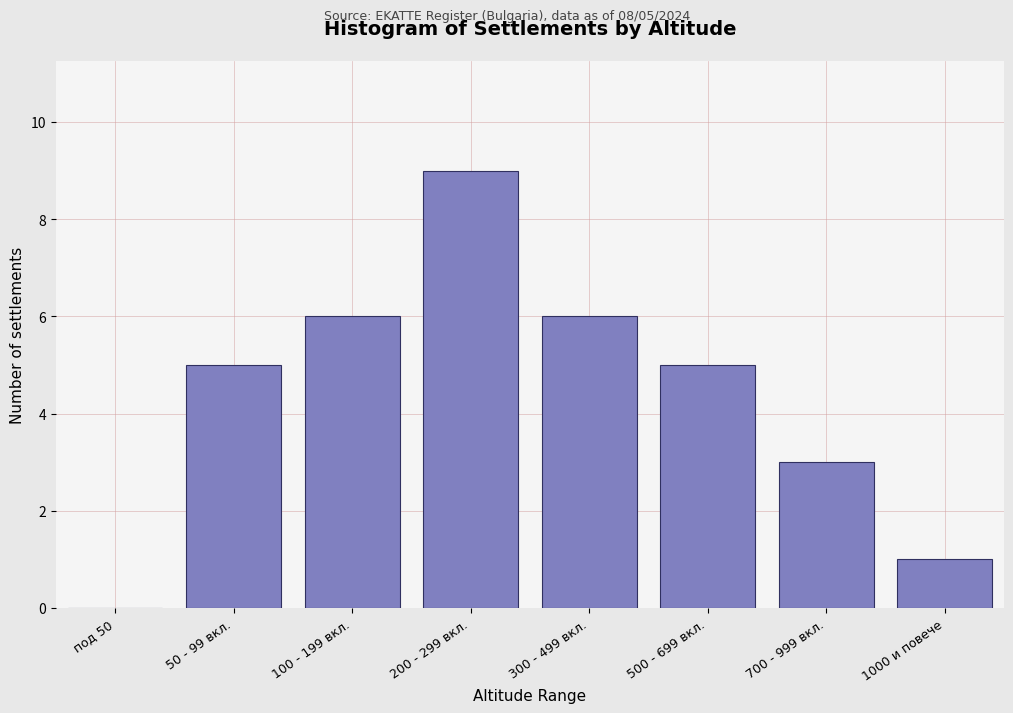

Reading right to left, transcribe all the data shown in this chart.

1000 и повече=1	700 - 999 вкл.=3	500 - 699 вкл.=5	300 - 499 вкл.=6	200 - 299 вкл.=9	100 - 199 вкл.=6	50 - 99 вкл.=5	под 50=0